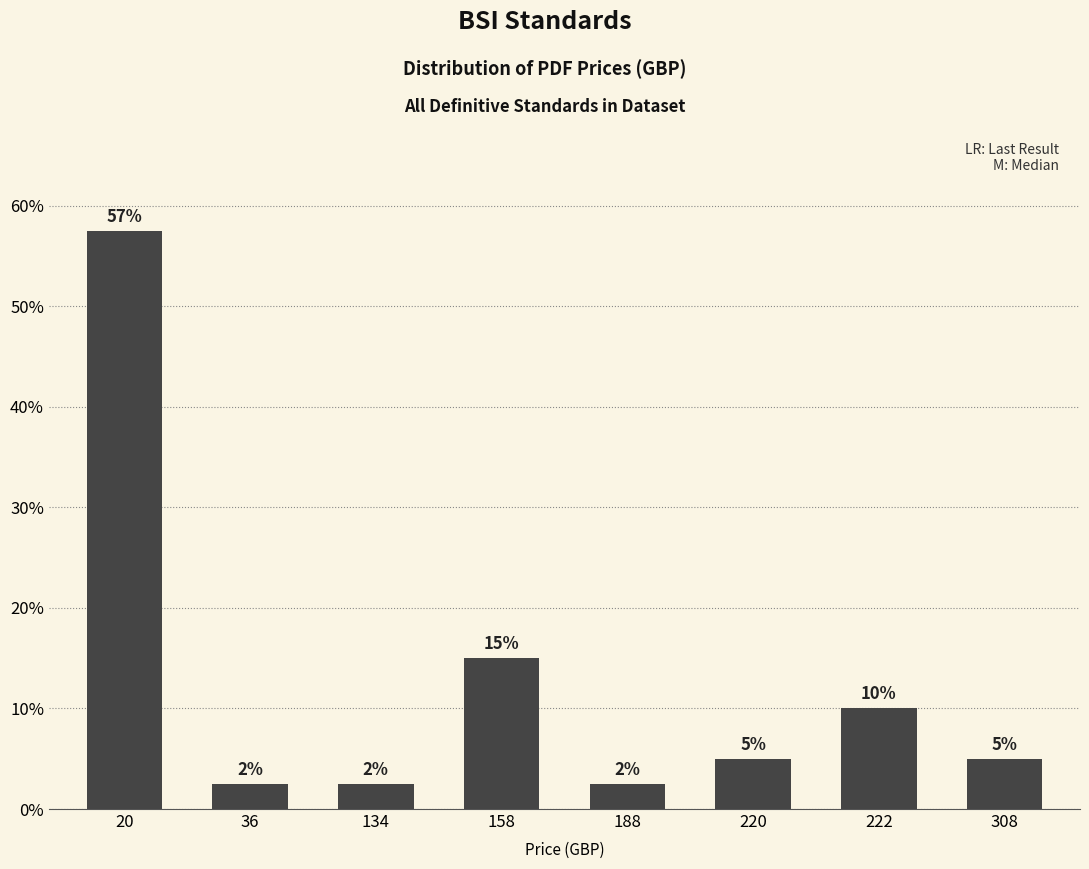

What is the value of the 1st bar from the left?

57.5